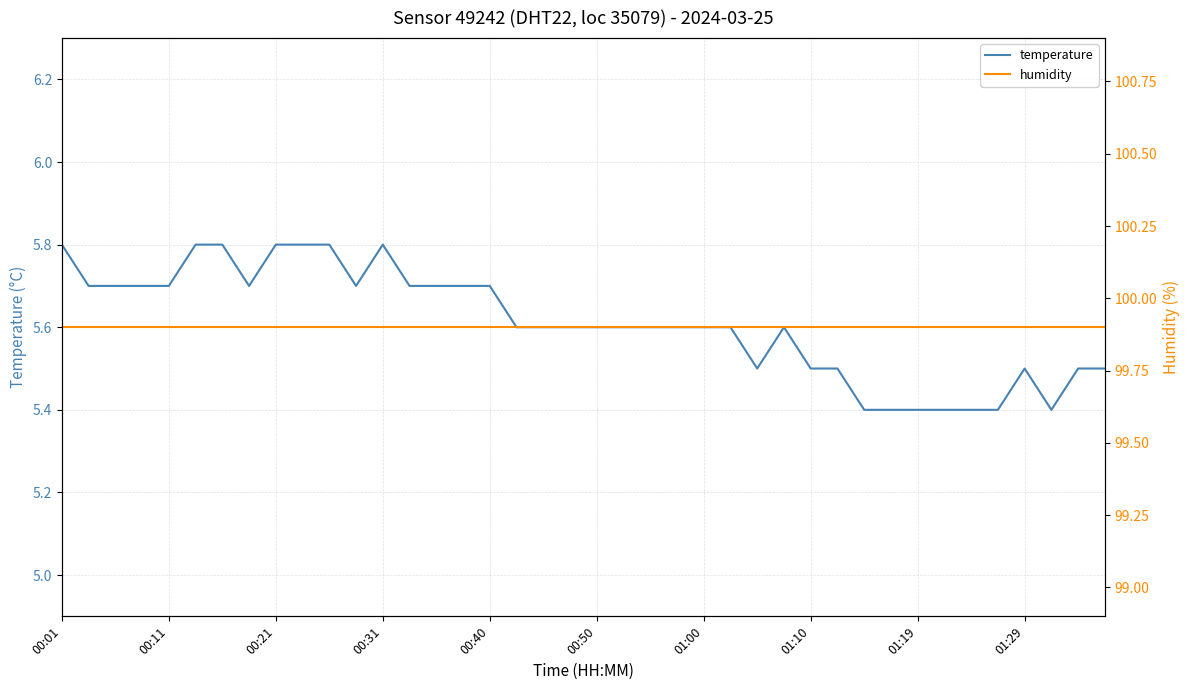

What are all the series names shown in the legend?

temperature, humidity